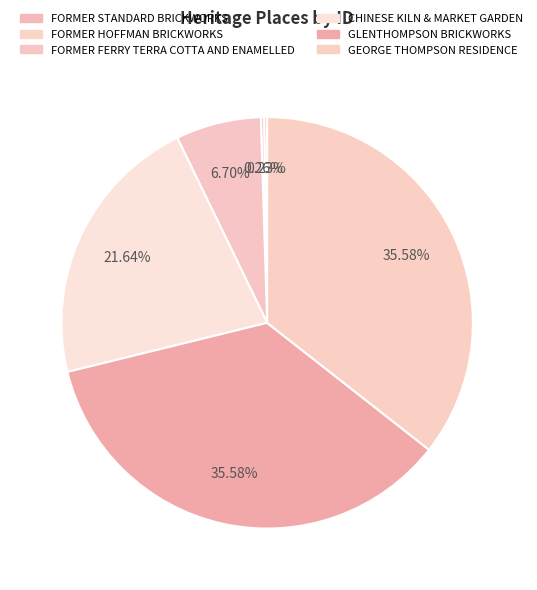

What is the change in value from GLENTHOMPSON BRICKWORKS to GEORGE THOMPSON RESIDENCE?

+2